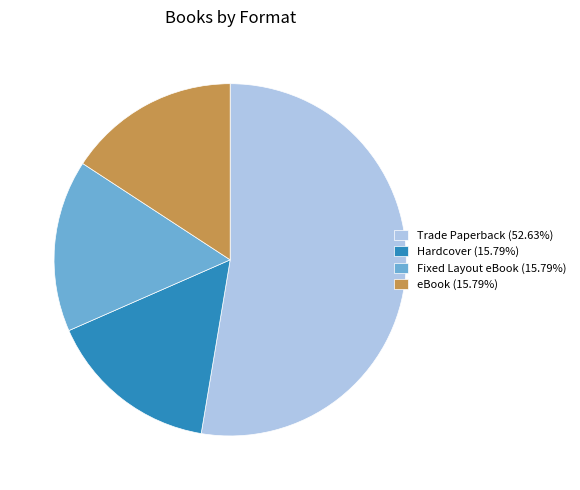

Is the sum of Fixed Layout eBook and eBook greater than half?

No